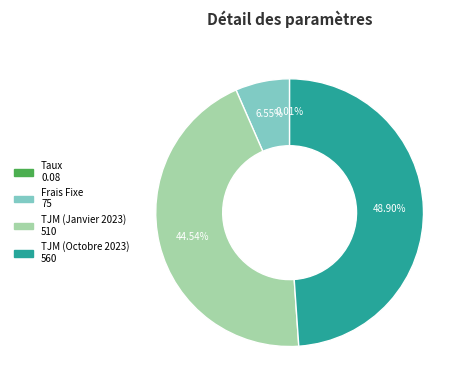

Does TJM (Janvier 2023) account for over 50% of the chart?

No